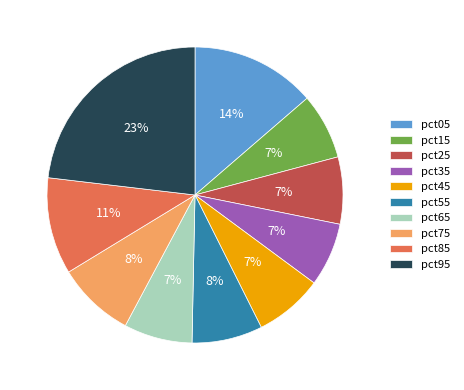

Between pct05 and pct55, which is larger?

pct05